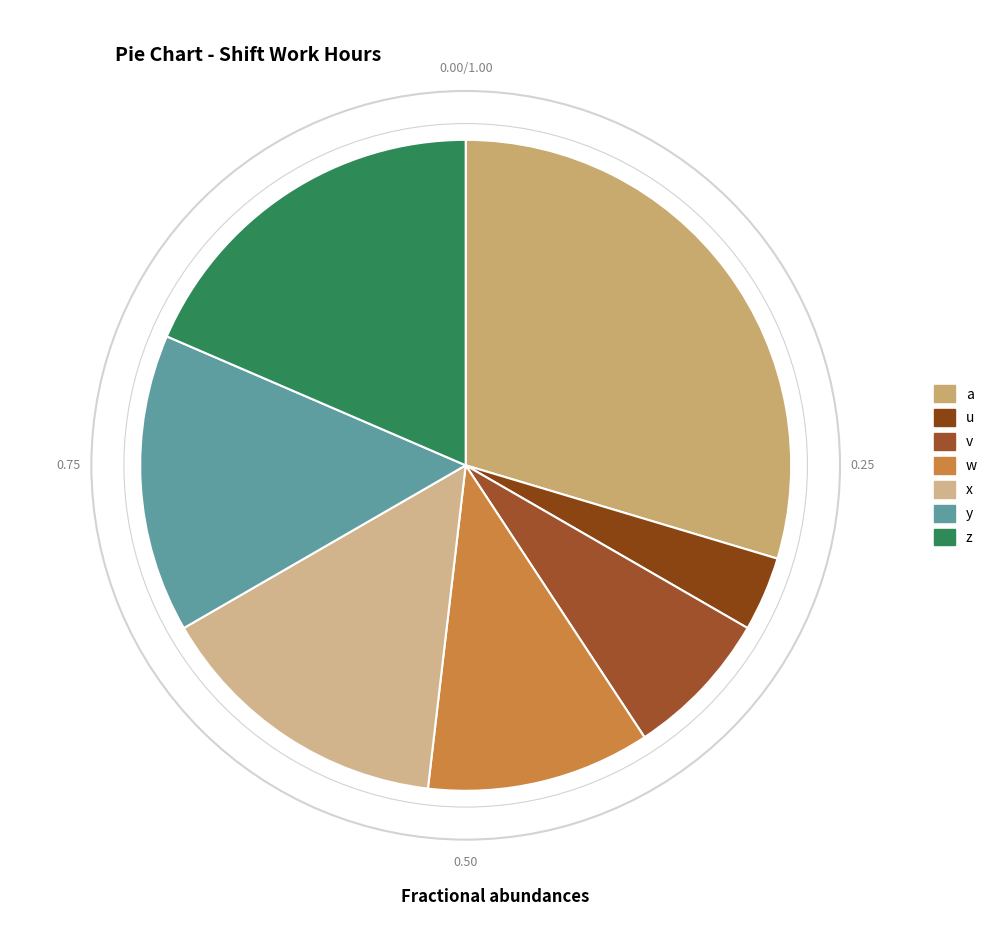

Is it true that x is 15% of the pie?

True